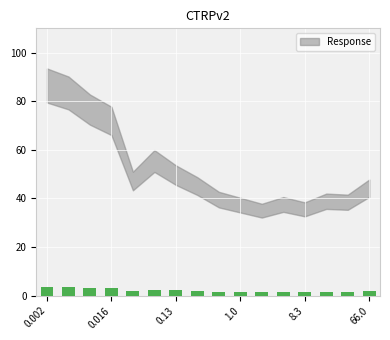

What is the maximum value shown in the chart?

3.7